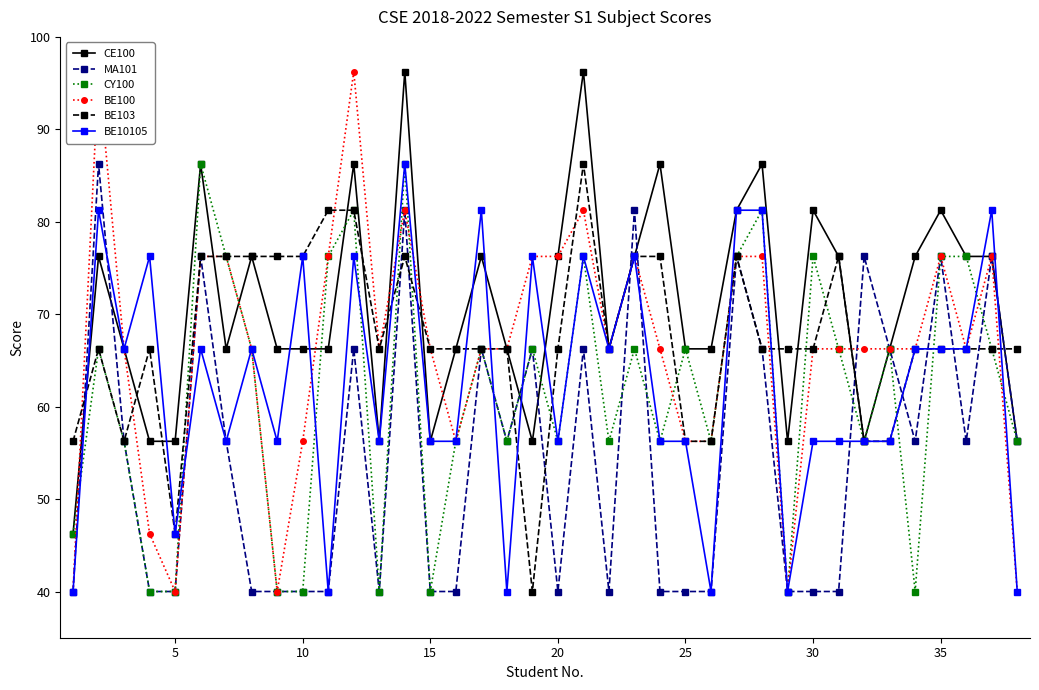

How many times do BE100 and BE10105 cross each other?

6